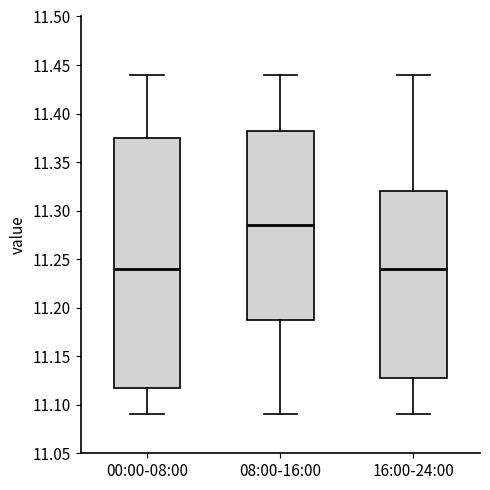

Reading left to right, transcribe this box plot: for each box, give where its median line is, the range the box spans, and where its two whiskers end, as read against the y-axis. The values are not printed on the chart, so give them approximately, as read against the axis.

00:00-08:00: median 11.240, box 11.120 to 11.375, whiskers 11.090 to 11.440
08:00-16:00: median 11.285, box 11.190 to 11.385, whiskers 11.090 to 11.440
16:00-24:00: median 11.240, box 11.130 to 11.320, whiskers 11.090 to 11.440